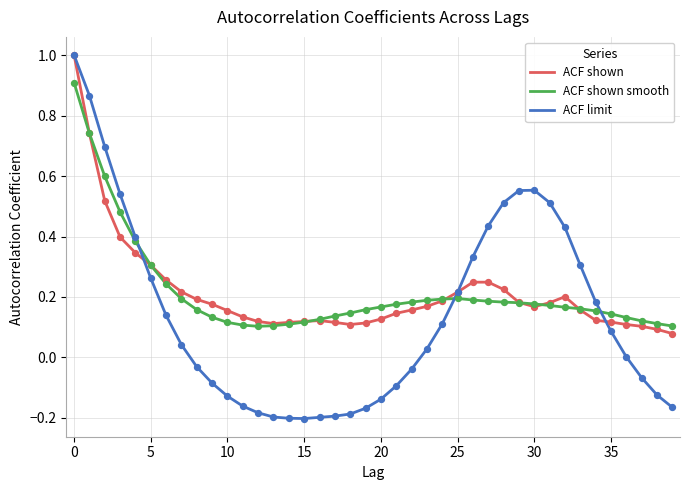

At how many categories does at least one series exceed 0?

40